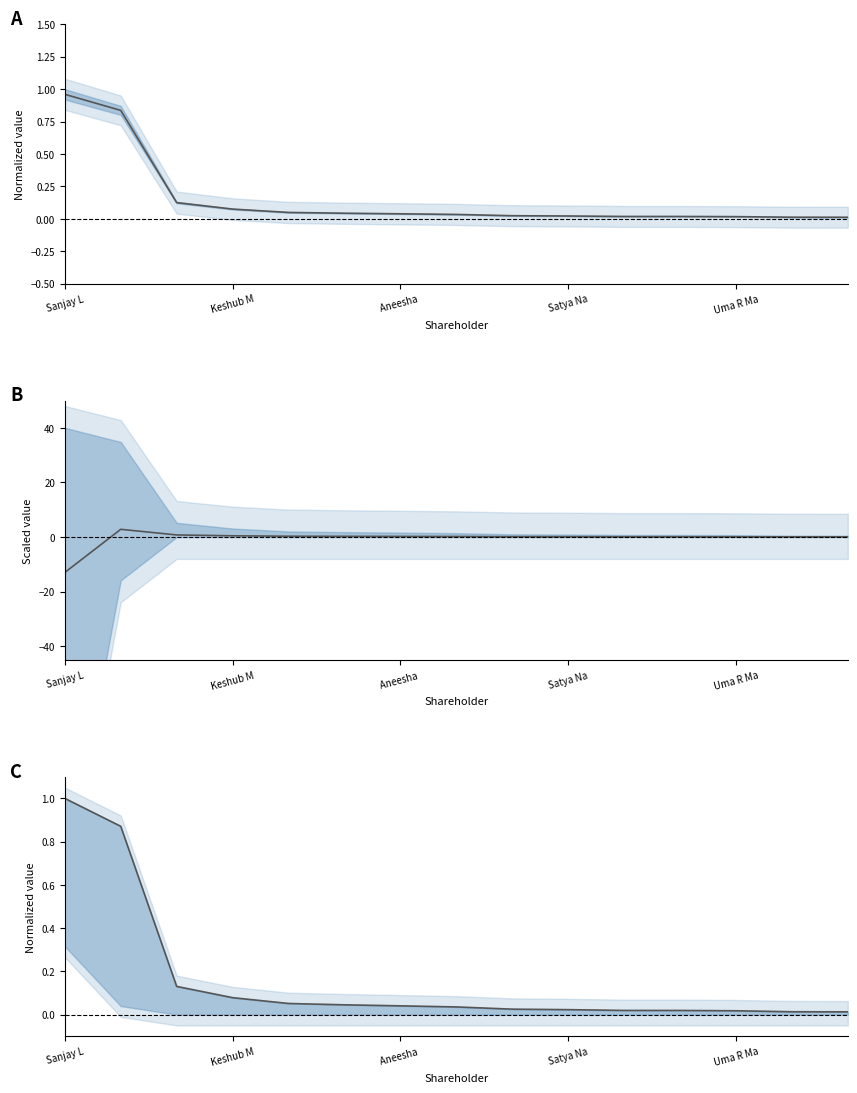

Is it true that Total shares held (norm) equals 0.0 at Aneesha?

True